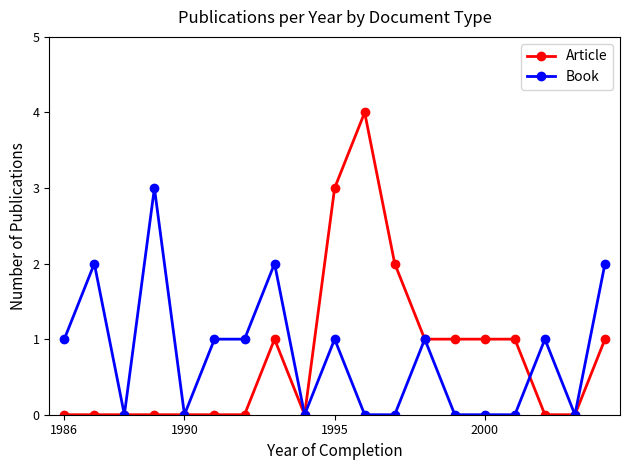

How many lines are shown in the chart?

2